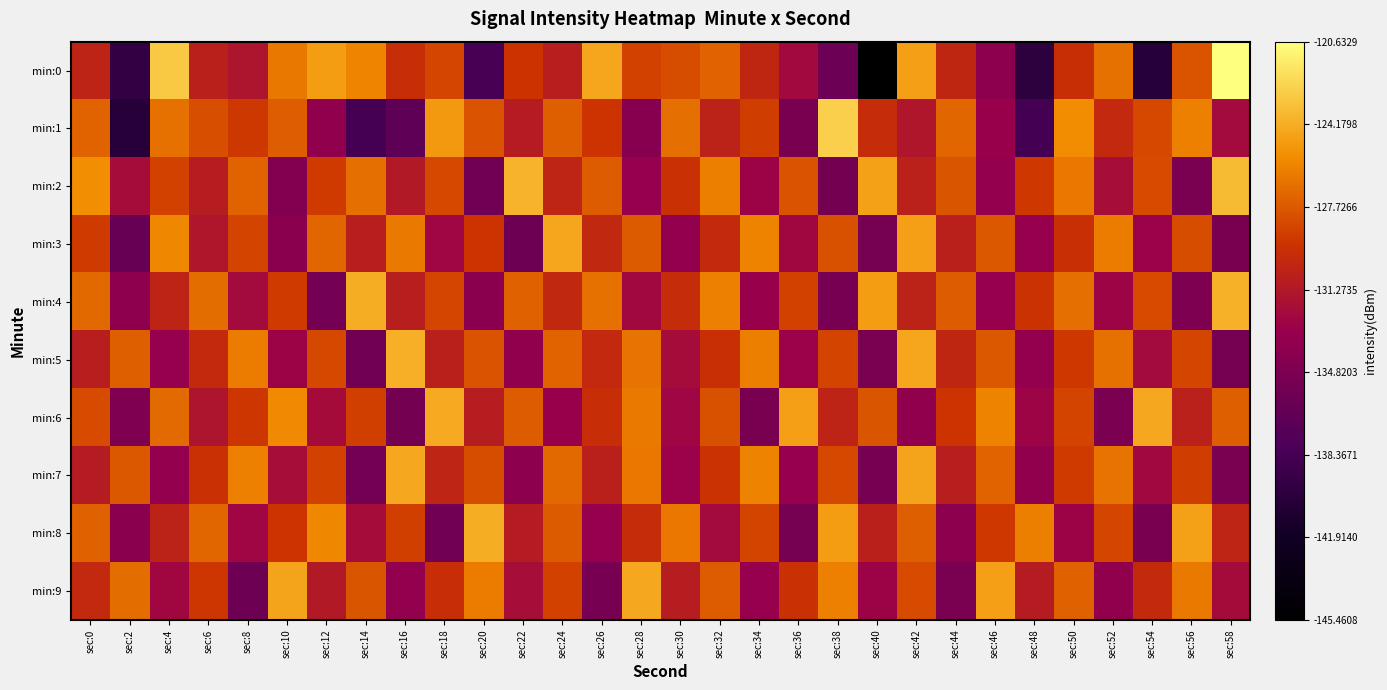

Reading right to left, extract all data points from this chart.

min:0: sec:58=-120.6	sec:56=-127.9	sec:54=-140.4	sec:52=-126.8	sec:50=-129.6	sec:48=-140.0	sec:46=-133.8	sec:44=-130.2	sec:42=-124.8	sec:40=-145.5	sec:38=-136.0	sec:36=-132.3	sec:34=-130.2	sec:32=-127.4	sec:30=-128.2	sec:28=-128.7	sec:26=-124.5	sec:24=-130.8	sec:22=-129.3	sec:20=-138.3	sec:18=-128.5	sec:16=-129.7	sec:14=-125.9	sec:12=-124.9	sec:10=-126.4	sec:8=-131.6	sec:6=-130.6	sec:4=-123.0	sec:2=-139.6	sec:0=-130.3
min:1: sec:58=-132.3	sec:56=-126.1	sec:54=-128.4	sec:52=-130.0	sec:50=-125.6	sec:48=-138.5	sec:46=-133.0	sec:44=-127.2	sec:42=-131.4	sec:40=-129.8	sec:38=-122.7	sec:36=-135.1	sec:34=-128.9	sec:32=-130.5	sec:30=-126.8	sec:28=-134.2	sec:26=-129.3	sec:24=-127.5	sec:22=-131.0	sec:20=-128.0	sec:18=-125.0	sec:16=-136.9	sec:14=-138.4	sec:12=-133.6	sec:10=-127.5	sec:8=-129.2	sec:6=-128.2	sec:4=-126.8	sec:2=-140.3	sec:0=-127.3
min:2: sec:58=-123.6	sec:56=-135.0	sec:54=-128.3	sec:52=-132.0	sec:50=-126.5	sec:48=-129.1	sec:46=-133.3	sec:44=-127.9	sec:42=-130.6	sec:40=-124.7	sec:38=-135.4	sec:36=-128.0	sec:34=-132.8	sec:32=-126.2	sec:30=-129.5	sec:28=-133.1	sec:26=-127.6	sec:24=-130.3	sec:22=-123.9	sec:20=-135.7	sec:18=-128.4	sec:16=-131.2	sec:14=-126.8	sec:12=-129.0	sec:10=-134.5	sec:8=-127.3	sec:6=-130.9	sec:4=-128.7	sec:2=-132.1	sec:0=-125.5
min:3: sec:58=-135.1	sec:56=-128.2	sec:54=-132.9	sec:52=-126.3	sec:50=-129.6	sec:48=-133.2	sec:46=-127.8	sec:44=-130.7	sec:42=-124.8	sec:40=-135.3	sec:38=-128.1	sec:36=-132.5	sec:34=-126.0	sec:32=-129.9	sec:30=-133.4	sec:28=-127.7	sec:26=-130.1	sec:24=-124.5	sec:22=-135.8	sec:20=-129.3	sec:18=-132.6	sec:16=-126.4	sec:14=-130.8	sec:12=-127.2	sec:10=-134.0	sec:8=-128.6	sec:6=-131.4	sec:4=-125.8	sec:2=-136.2	sec:0=-129.0
min:4: sec:58=-124.0	sec:56=-134.8	sec:54=-128.3	sec:52=-132.7	sec:50=-126.8	sec:48=-129.4	sec:46=-133.1	sec:44=-127.6	sec:42=-130.5	sec:40=-124.9	sec:38=-135.2	sec:36=-128.7	sec:34=-133.0	sec:32=-126.1	sec:30=-129.8	sec:28=-132.4	sec:26=-126.7	sec:24=-130.1	sec:22=-127.4	sec:20=-133.9	sec:18=-128.5	sec:16=-130.8	sec:14=-124.2	sec:12=-135.5	sec:10=-129.0	sec:8=-132.3	sec:6=-126.9	sec:4=-130.4	sec:2=-133.7	sec:0=-127.1
min:5: sec:58=-135.3	sec:56=-128.5	sec:54=-132.3	sec:52=-126.7	sec:50=-129.1	sec:48=-133.4	sec:46=-127.8	sec:44=-130.2	sec:42=-124.5	sec:40=-135.0	sec:38=-128.6	sec:36=-132.9	sec:34=-126.2	sec:32=-129.6	sec:30=-132.1	sec:28=-126.6	sec:26=-130.0	sec:24=-127.3	sec:22=-133.5	sec:20=-128.0	sec:18=-130.7	sec:16=-124.1	sec:14=-135.6	sec:12=-128.4	sec:10=-132.8	sec:8=-126.3	sec:6=-129.9	sec:4=-133.2	sec:2=-127.5	sec:0=-130.8
min:6: sec:58=-127.5	sec:56=-130.6	sec:54=-124.4	sec:52=-134.9	sec:50=-128.6	sec:48=-132.7	sec:46=-126.0	sec:44=-129.3	sec:42=-133.5	sec:40=-127.9	sec:38=-130.4	sec:36=-124.8	sec:34=-135.1	sec:32=-128.1	sec:30=-132.6	sec:28=-126.4	sec:26=-129.7	sec:24=-133.0	sec:22=-127.6	sec:20=-130.9	sec:18=-124.3	sec:16=-135.4	sec:14=-128.8	sec:12=-132.2	sec:10=-125.7	sec:8=-129.2	sec:6=-131.5	sec:4=-127.0	sec:2=-134.7	sec:0=-128.3
min:7: sec:58=-135.0	sec:56=-128.9	sec:54=-132.4	sec:52=-126.6	sec:50=-129.0	sec:48=-133.6	sec:46=-127.3	sec:44=-130.8	sec:42=-124.6	sec:40=-135.2	sec:38=-128.4	sec:36=-133.1	sec:34=-126.0	sec:32=-129.4	sec:30=-132.9	sec:28=-126.5	sec:26=-130.7	sec:24=-127.1	sec:22=-133.8	sec:20=-128.2	sec:18=-130.3	sec:16=-124.4	sec:14=-135.5	sec:12=-128.7	sec:10=-132.0	sec:8=-126.1	sec:6=-129.5	sec:4=-133.3	sec:2=-127.8	sec:0=-131.0
min:8: sec:58=-130.3	sec:56=-124.7	sec:54=-135.1	sec:52=-128.5	sec:50=-132.8	sec:48=-126.2	sec:46=-129.1	sec:44=-133.8	sec:42=-127.5	sec:40=-130.7	sec:38=-124.9	sec:36=-135.3	sec:34=-128.6	sec:32=-132.3	sec:30=-126.5	sec:28=-129.8	sec:26=-133.2	sec:24=-127.7	sec:22=-131.0	sec:20=-124.2	sec:18=-135.6	sec:16=-128.8	sec:14=-132.1	sec:12=-125.8	sec:10=-129.3	sec:8=-132.6	sec:6=-127.2	sec:4=-130.5	sec:2=-133.9	sec:0=-127.4
min:9: sec:58=-132.2	sec:56=-126.4	sec:54=-129.9	sec:52=-133.6	sec:50=-127.4	sec:48=-131.0	sec:46=-124.8	sec:44=-135.0	sec:42=-128.3	sec:40=-132.8	sec:38=-126.1	sec:36=-129.5	sec:34=-133.1	sec:32=-127.6	sec:30=-130.9	sec:28=-124.4	sec:26=-135.2	sec:24=-128.7	sec:22=-132.0	sec:20=-126.3	sec:18=-129.7	sec:16=-133.4	sec:14=-127.9	sec:12=-131.2	sec:10=-124.6	sec:8=-135.8	sec:6=-129.2	sec:4=-132.5	sec:2=-126.9	sec:0=-130.0